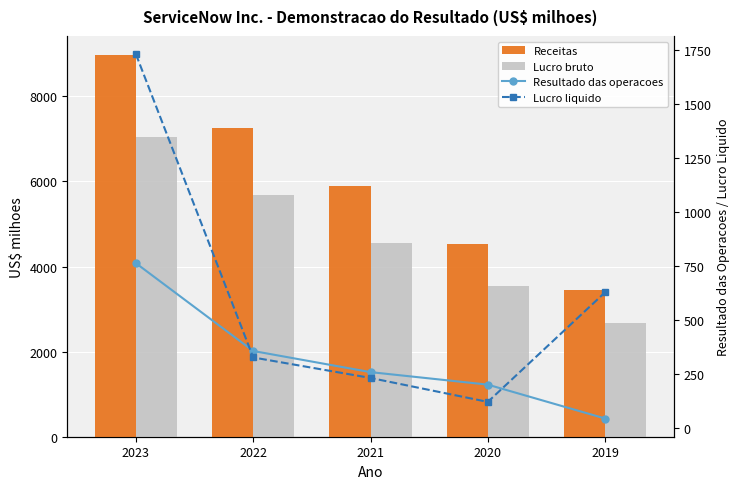

Reading left to right, list all the values displayed in this chart.

Receitas: 2023=8971	2022=7245	2021=5896	2020=4519	2019=3460
Lucro bruto: 2023=7050	2022=5672	2021=4543	2020=3532	2019=2664
Resultado das operacoes: 2023=762	2022=355	2021=257	2020=199	2019=42
Lucro liquido: 2023=1731	2022=325	2021=230	2020=119	2019=627